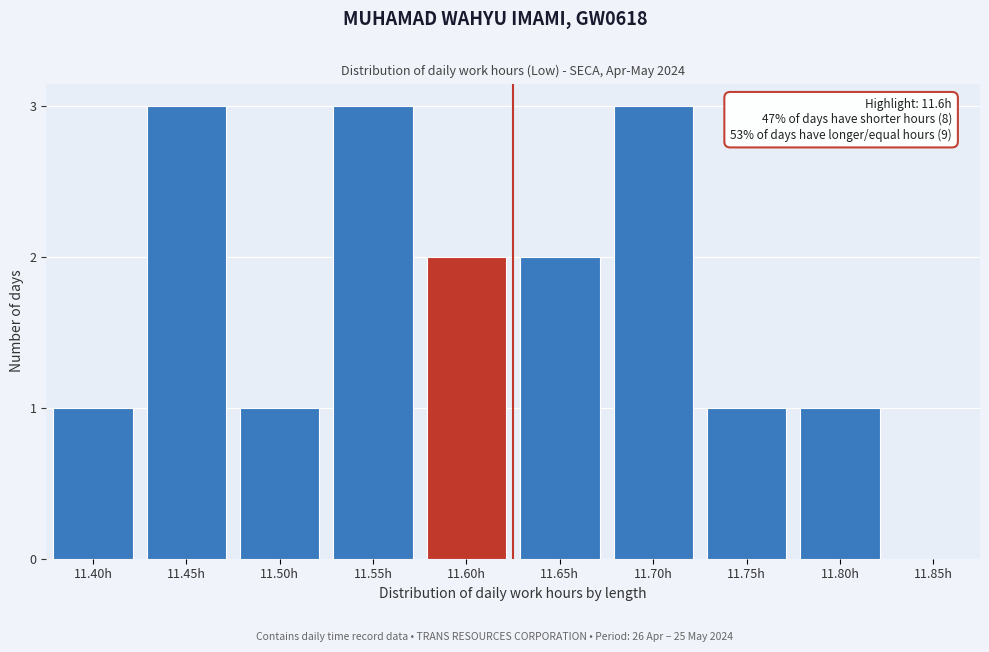

Reading right to left, what are all the values shown in this chart?

11.85h=0	11.80h=1	11.75h=1	11.70h=3	11.65h=2	11.60h=2	11.55h=3	11.50h=1	11.45h=3	11.40h=1